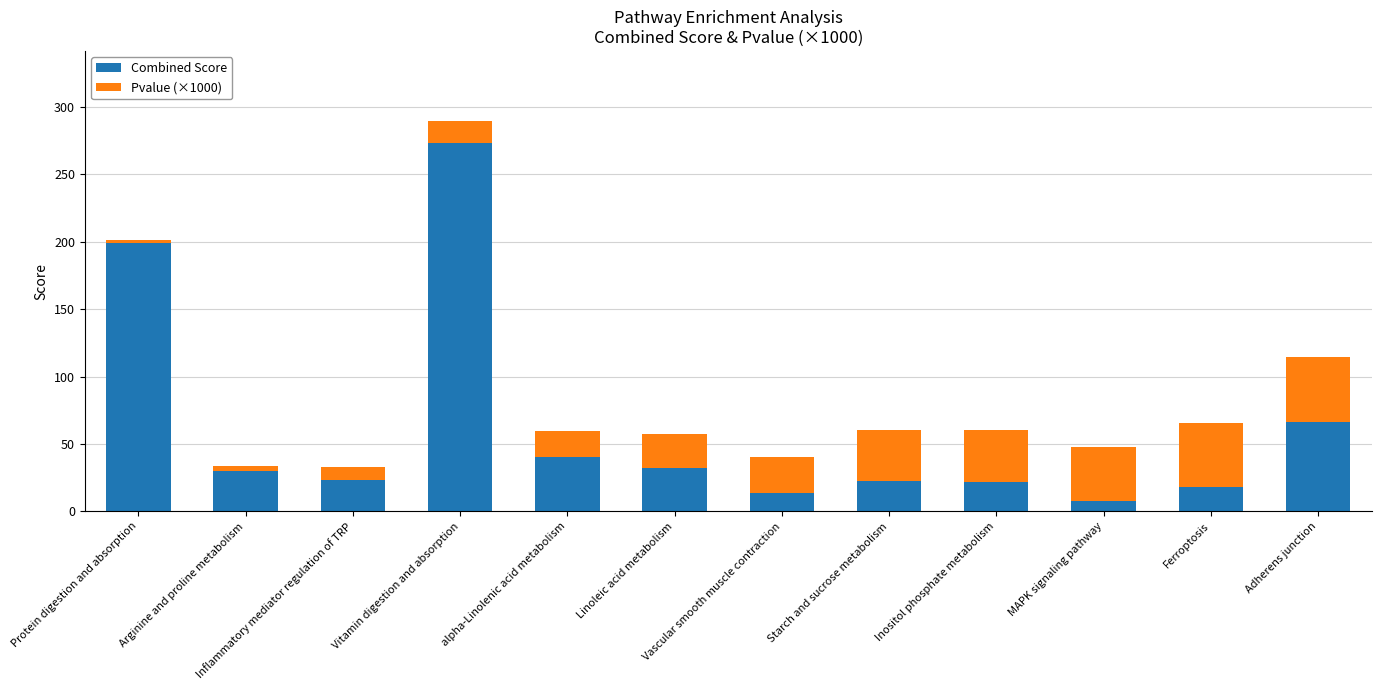

True or false: Combined Score has a value of 38.6 at Starch and sucrose metabolism.

False